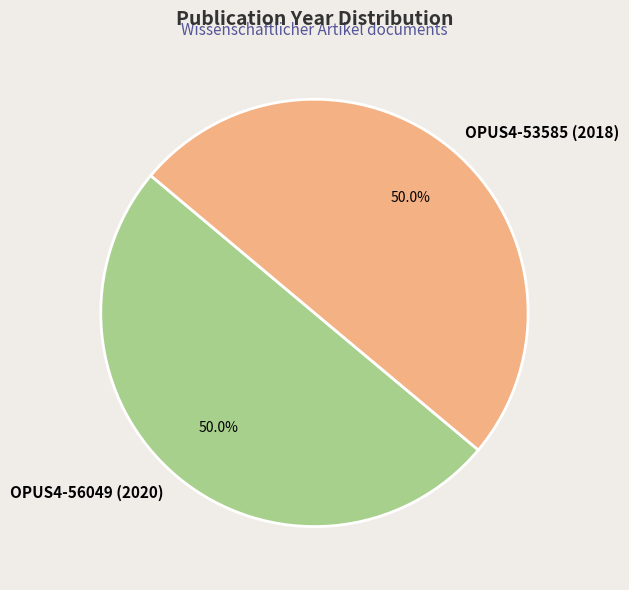

Approximately how many times larger is the value at OPUS4-56049 (2020) compared to OPUS4-53585 (2018)?

1.0